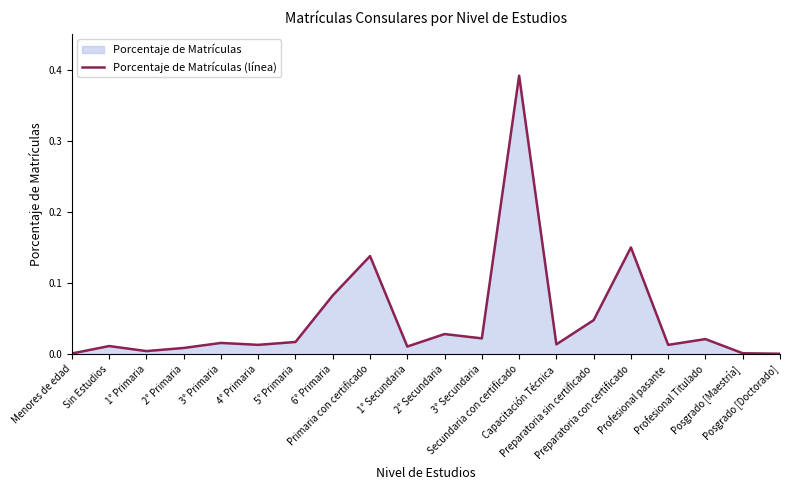

How many points are higher than both their immediate neighbors (excluding endpoints)?

7